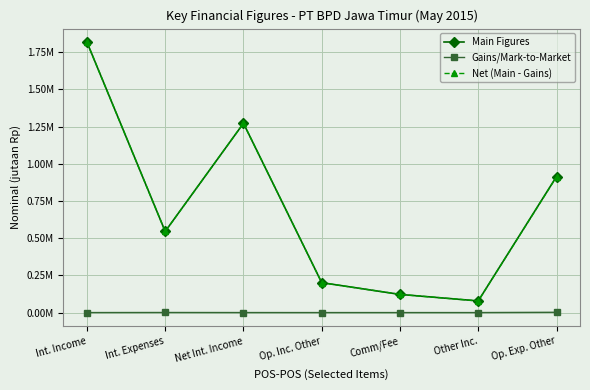

What position from the left is Int. Income?

1